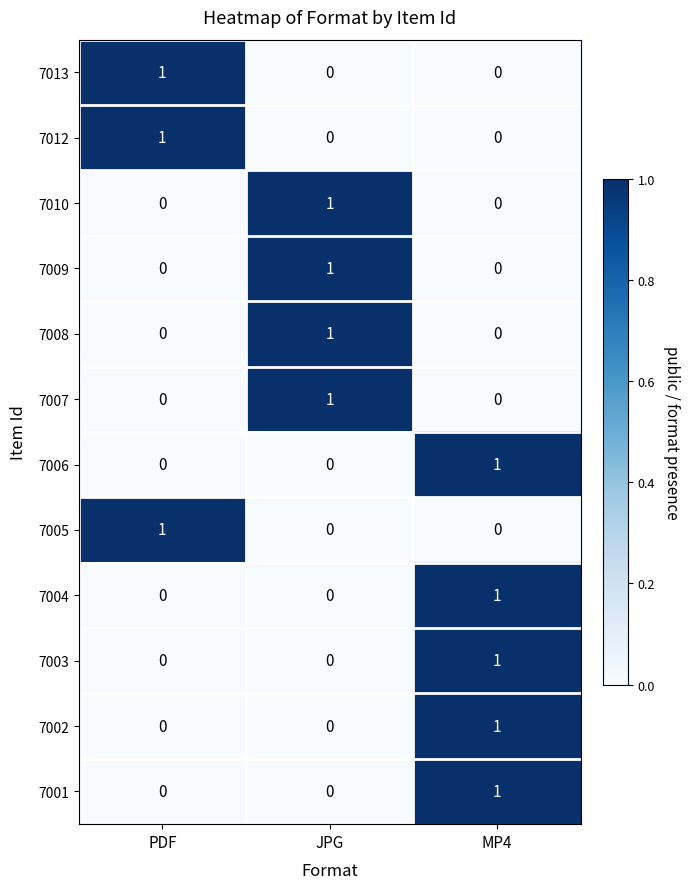

At which category is the sum across all series the highest?

MP4